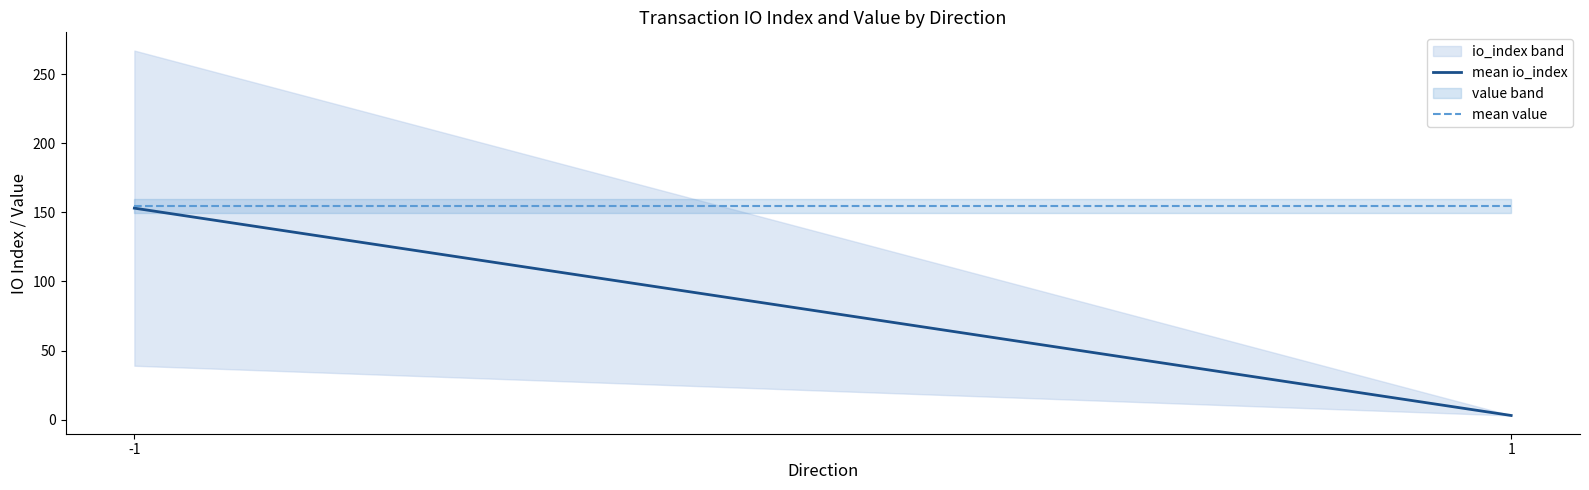

Reading left to right, extract all data points from this chart.

mean io_index: -1=153.0	1=3.0
mean value: -1=154.4	1=154.4